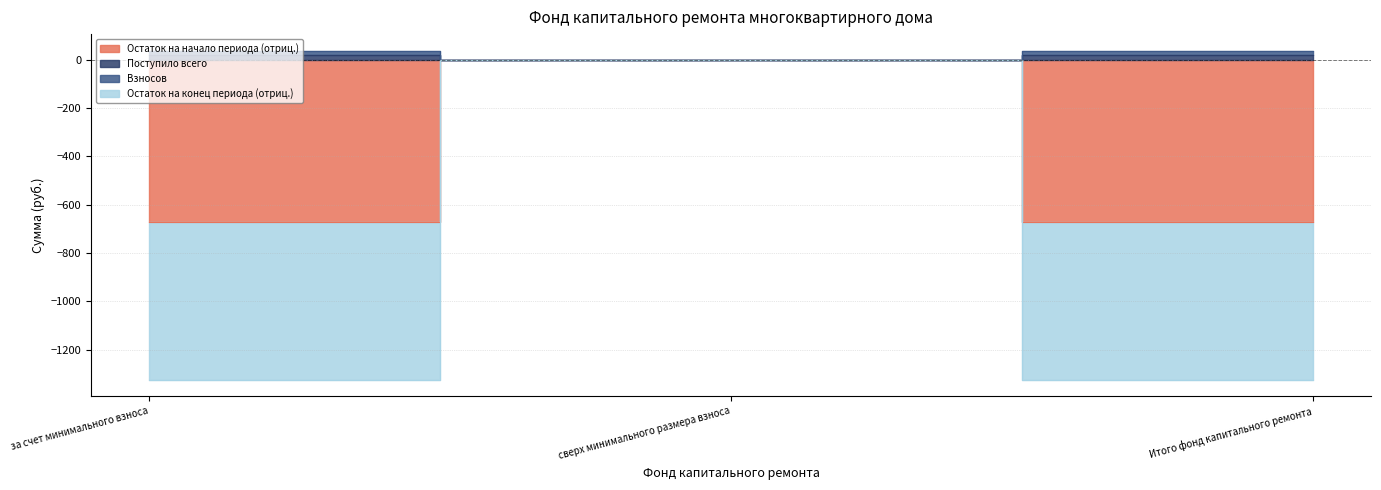

Is the value of Остаток на начало периода at Итого фонд капитального ремонта greater than the value of Взносов at Итого фонд капитального ремонта?

No